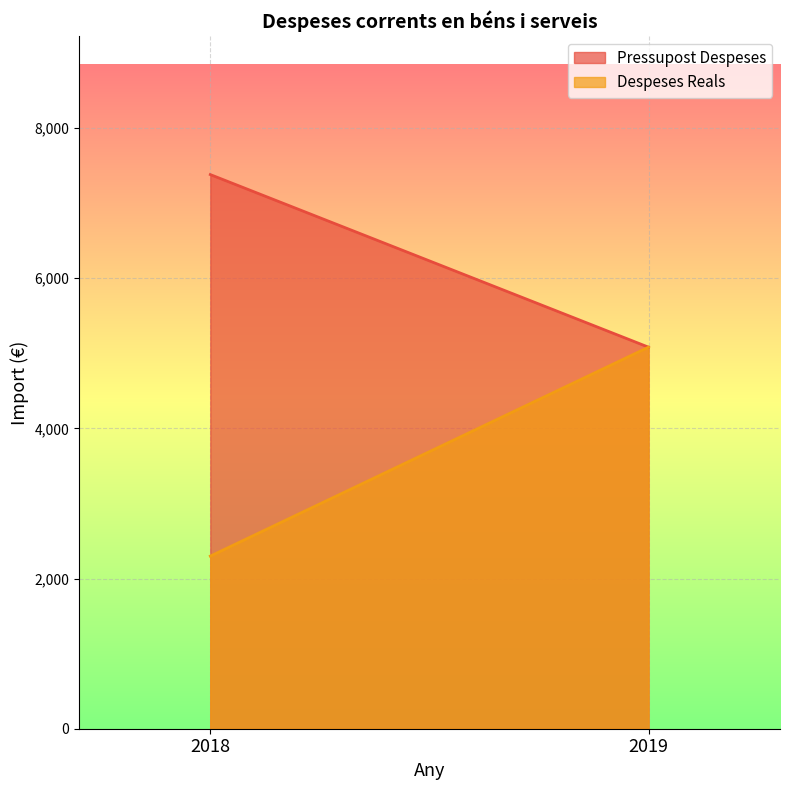

Is it true that Despeses Reals equals 2095 at 2019?

False